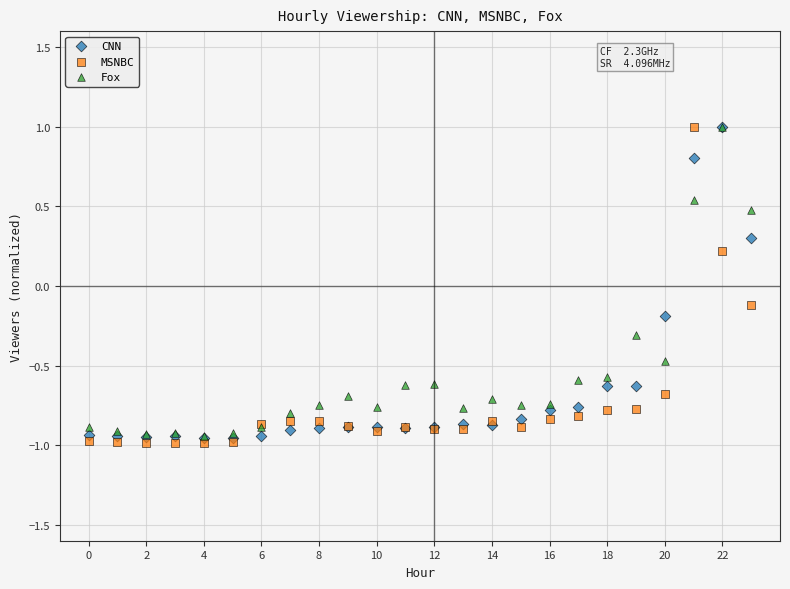

In the Fox series, what Y value is closest to 0?

-0.3